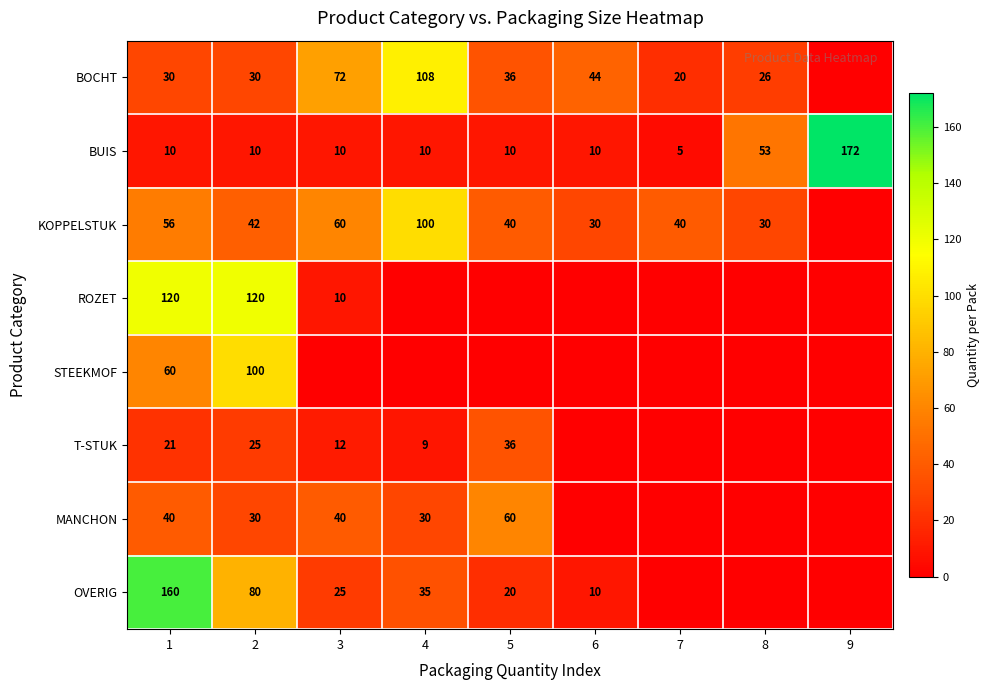

At which label does BUIS reach its peak?

9